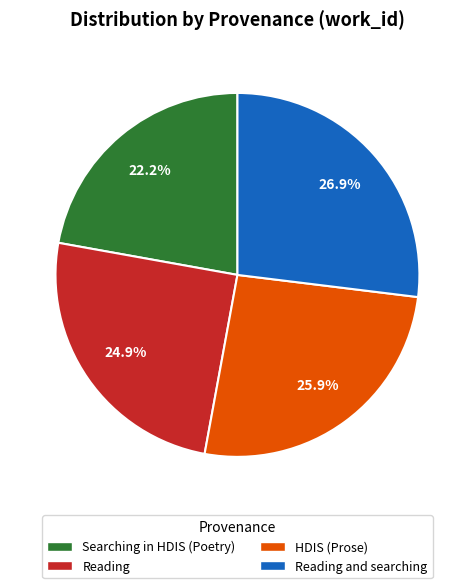

Is there a majority slice in this chart?

No